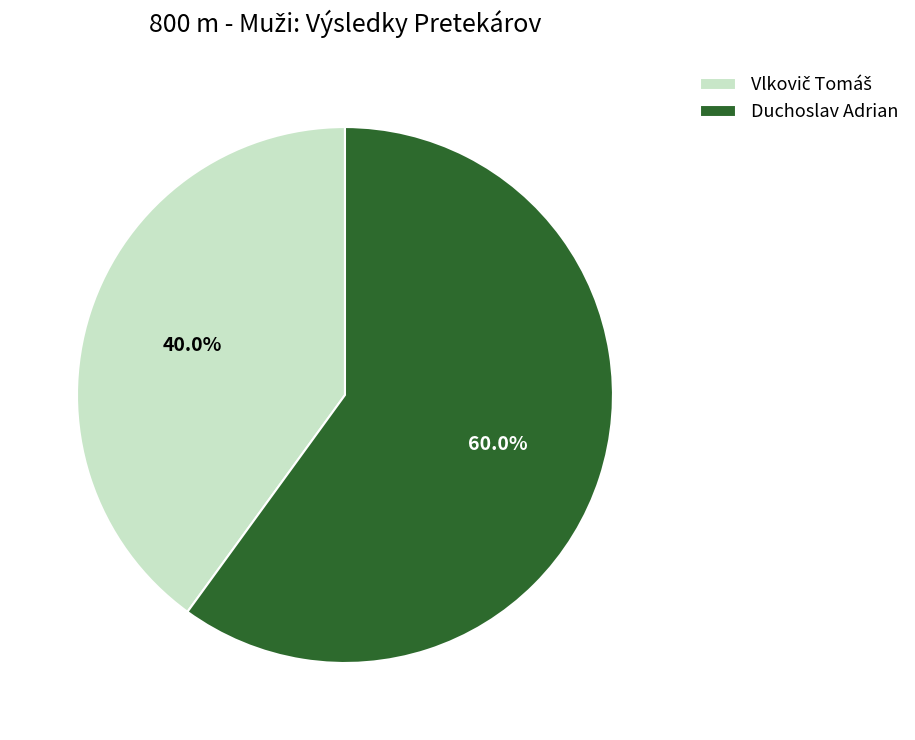

Which slice is the largest?

Duchoslav Adrian